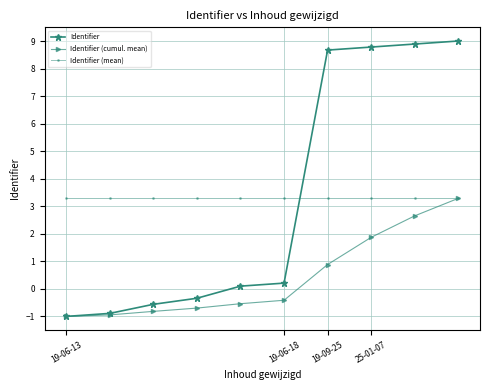

Does the chart display data point markers on the line(s)?

Yes